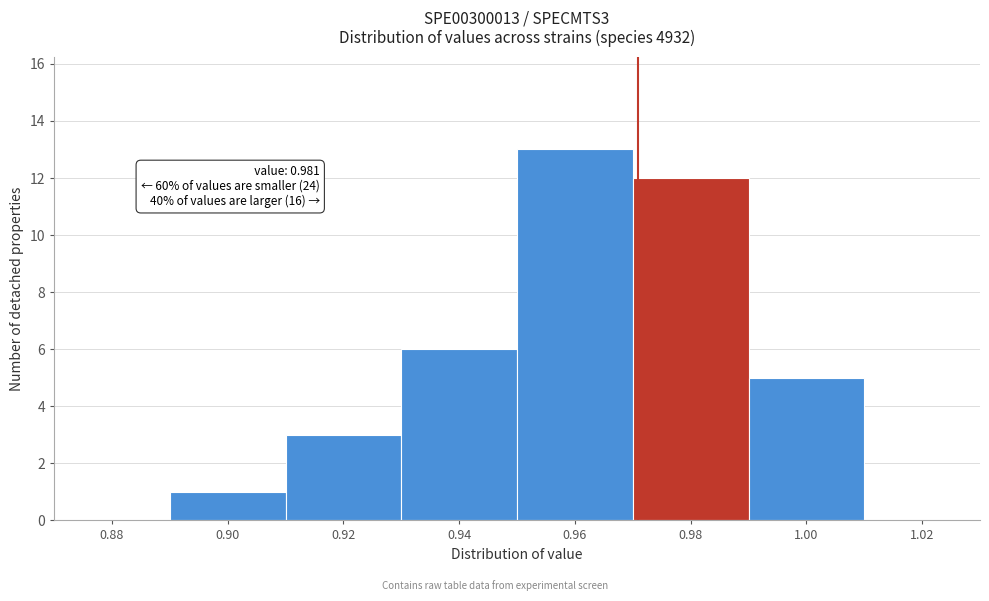

Reading left to right, what are all the values shown in this chart?

0.88=0	0.90=1	0.92=3	0.94=6	0.96=13	0.98=12	1.00=5	1.02=0